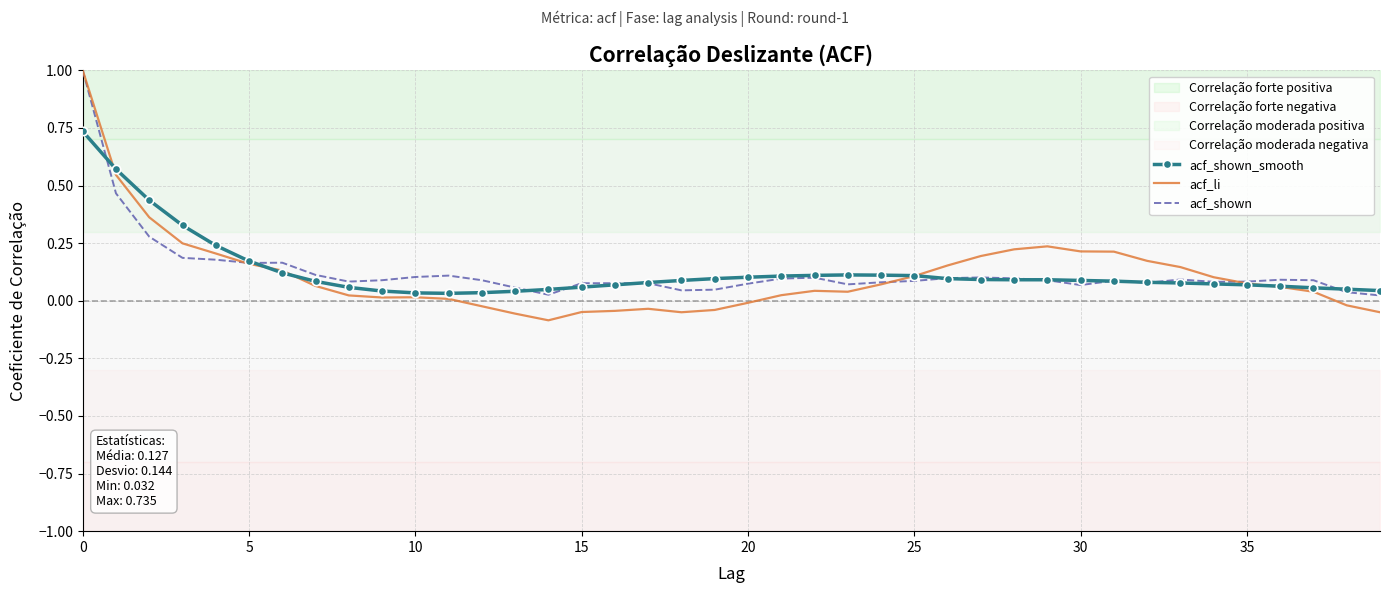

True or false: acf_shown_smooth has more than 2 points higher than both neighbors.

False